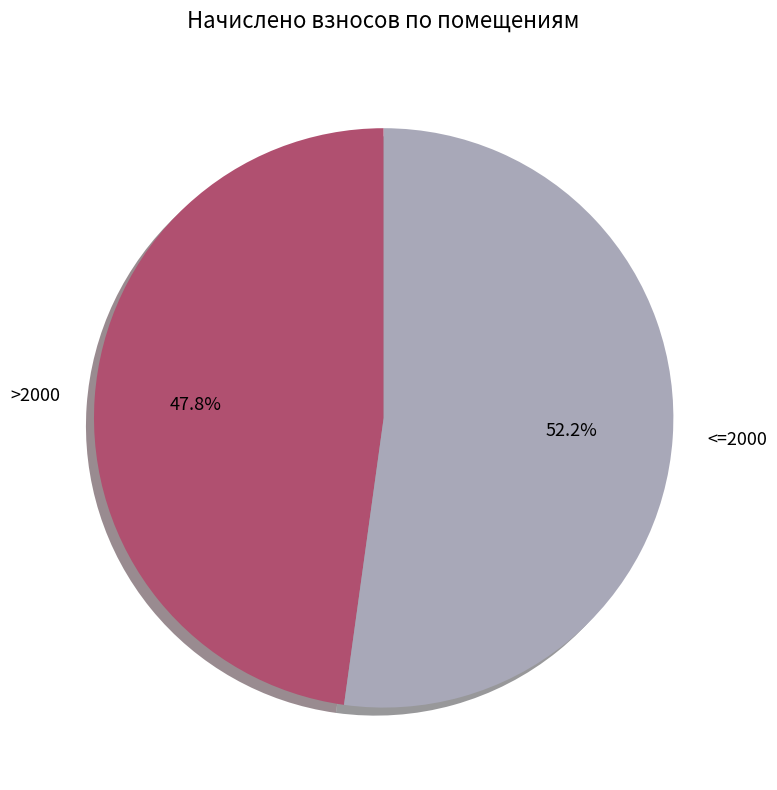

Does any single category account for the majority?

Yes